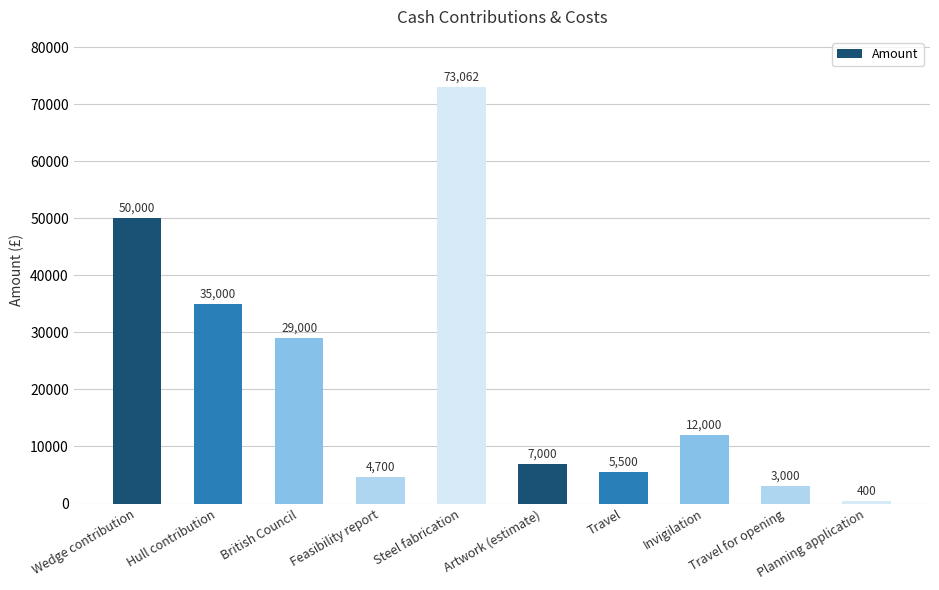

Rank the categories by value from lowest to highest.

Planning application, Travel for opening, Feasibility report, Travel, Artwork (estimate), Invigilation, British Council, Hull contribution, Wedge contribution, Steel fabrication